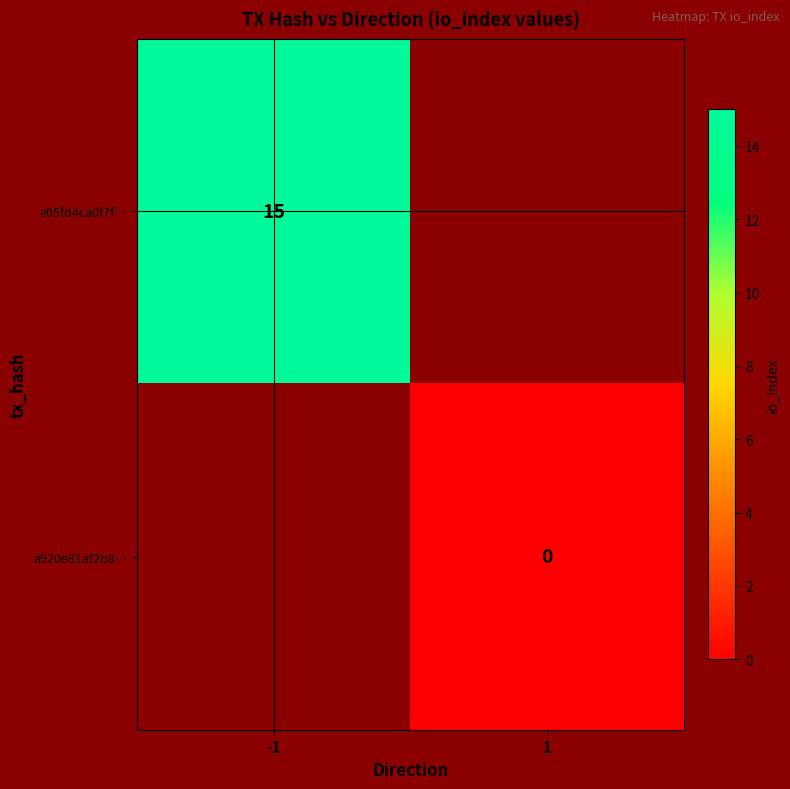

At how many categories does at least one series exceed 5?

1